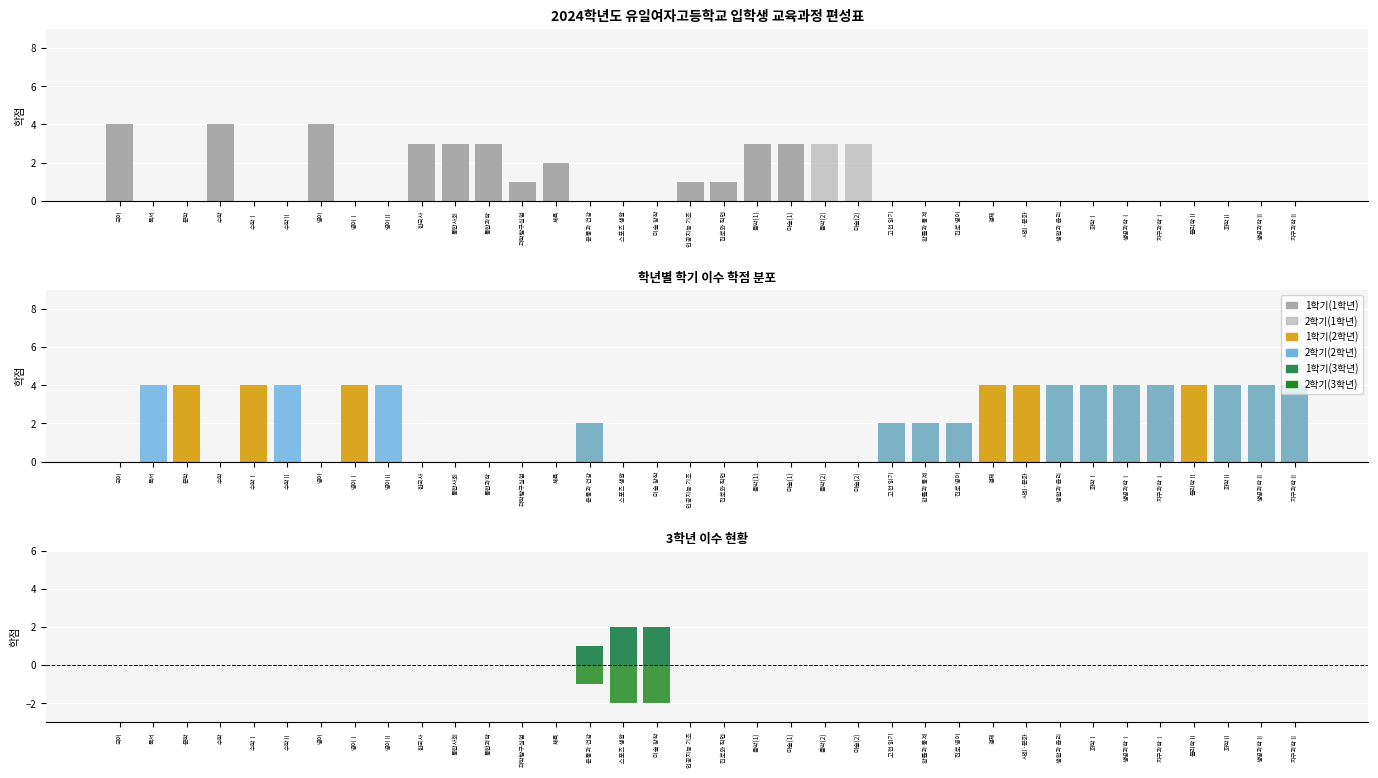

What is the greatest value displayed?

4